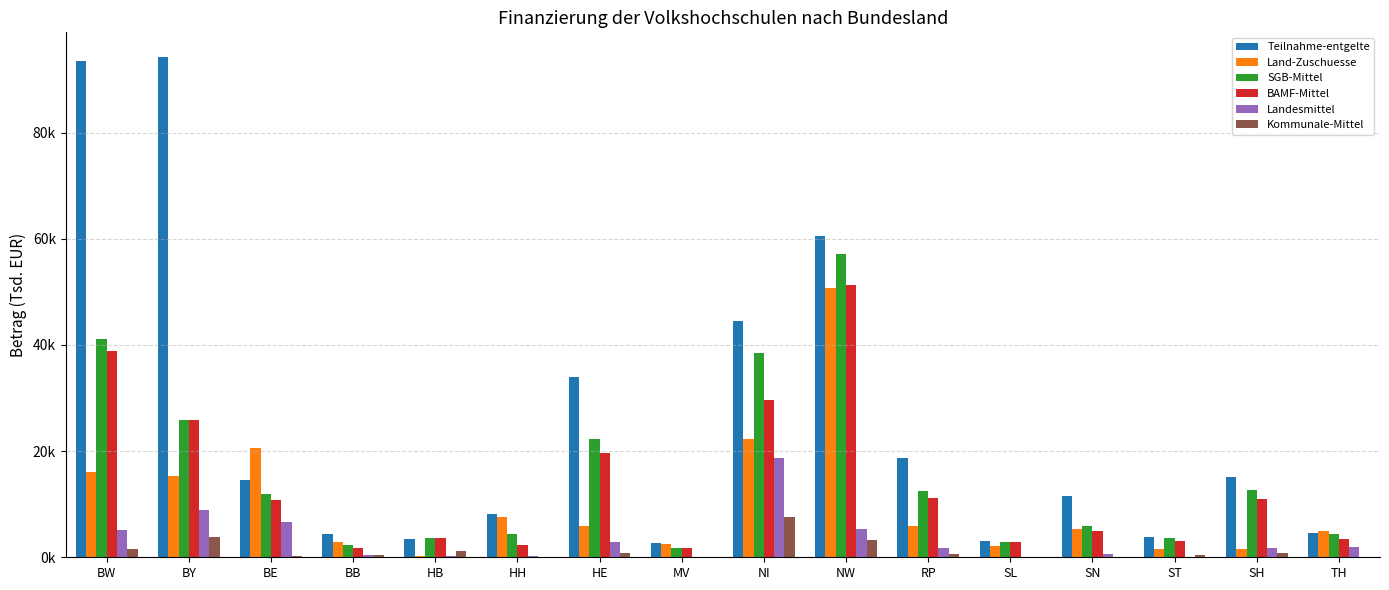

What is the approximate value of BAMF-Mittel at BE?

10739.0